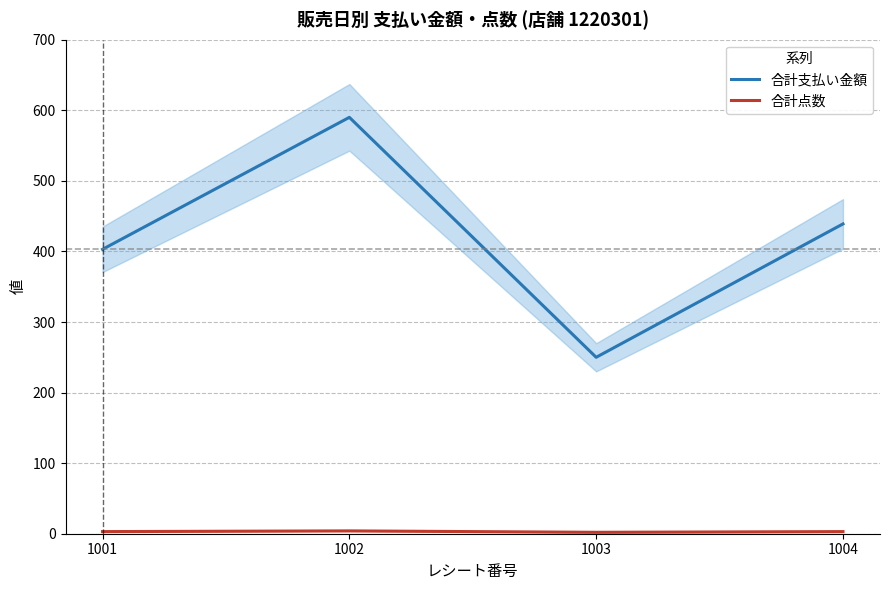

What are all the series names shown in the legend?

合計支払い金額, 合計点数